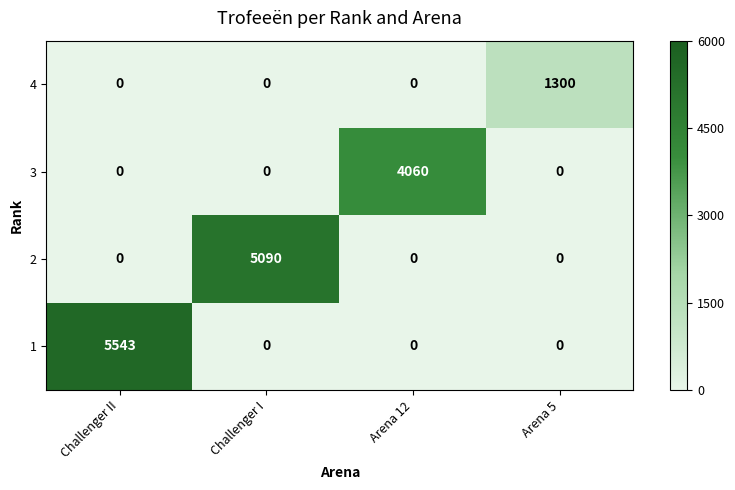

Reading left to right, transcribe all the data shown in this chart.

4: Challenger II=0	Challenger I=0	Arena 12=0	Arena 5=1300
3: Challenger II=0	Challenger I=0	Arena 12=4060	Arena 5=0
2: Challenger II=0	Challenger I=5090	Arena 12=0	Arena 5=0
1: Challenger II=5543	Challenger I=0	Arena 12=0	Arena 5=0